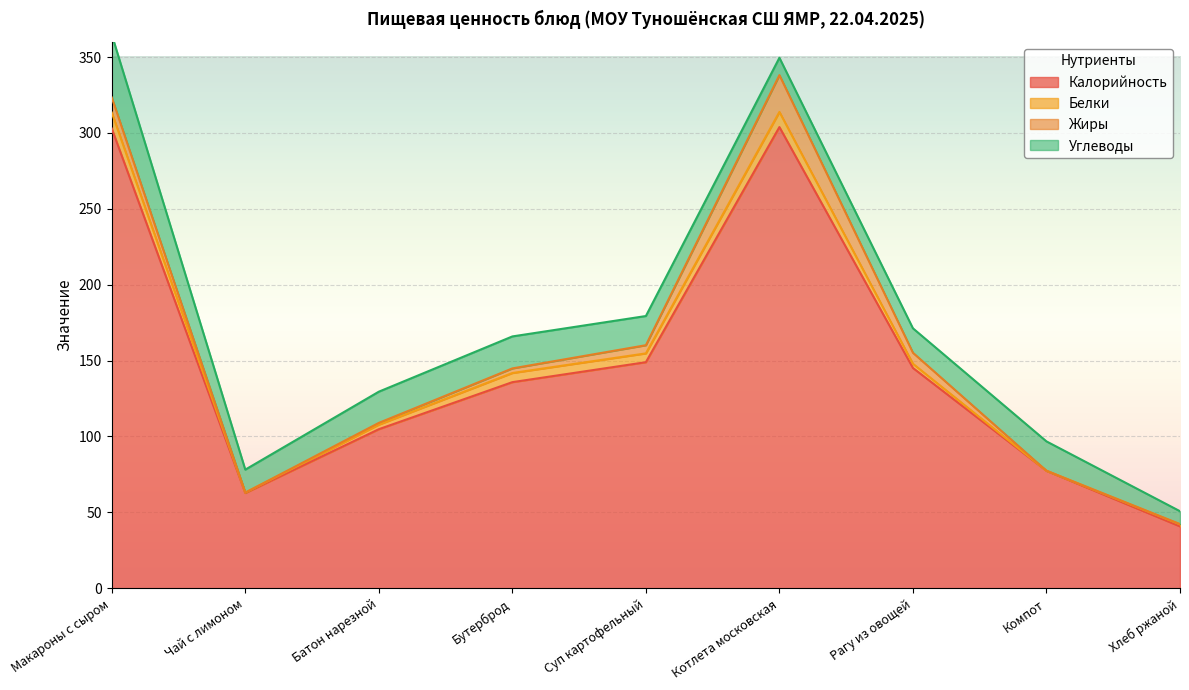

True or false: Калорийность has more than 1 interior local peaks.

False